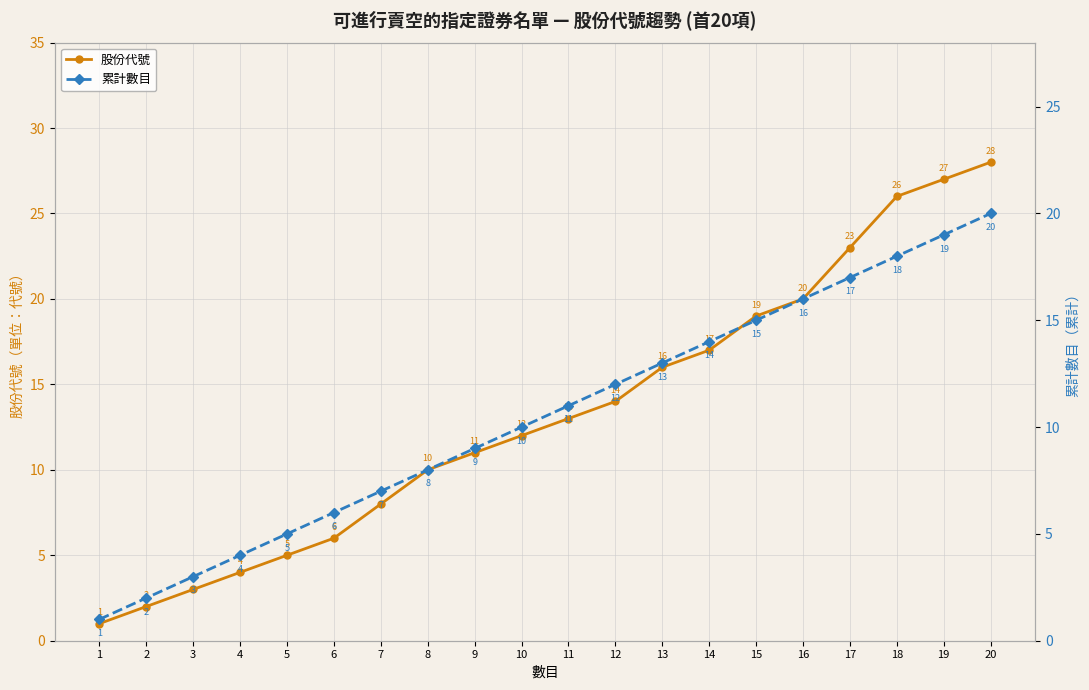

At which category is the sum across all series the highest?

20